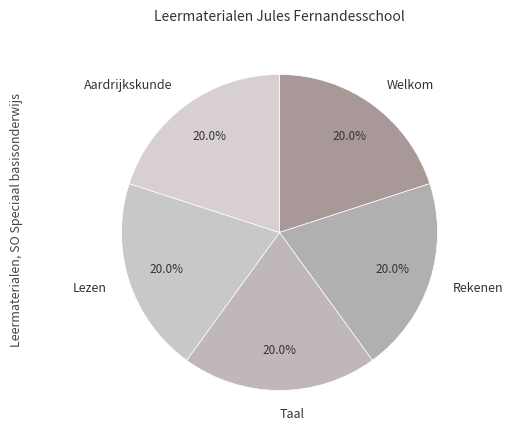

Does Rekenen represent more than half of the total?

No